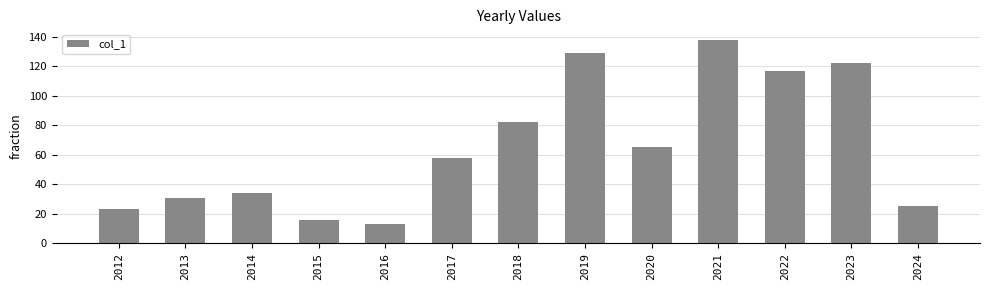

What is the ratio of the value at 2018 to the value at 2021?

0.6